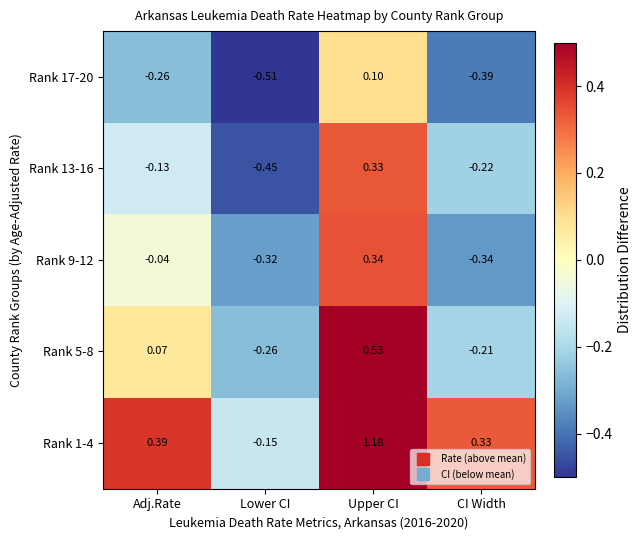

At which category does the chart reach its peak across all series?

Upper CI